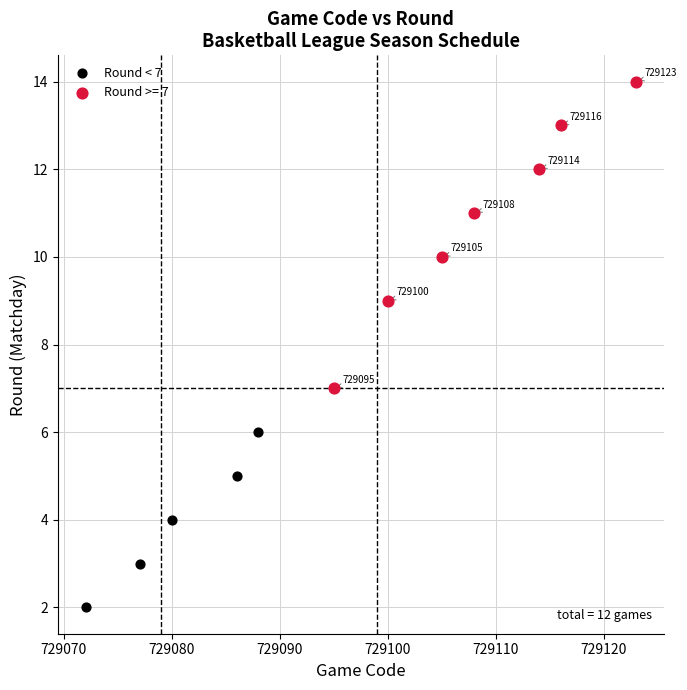

Which series has the widest spread of Y values?

Round >= 7